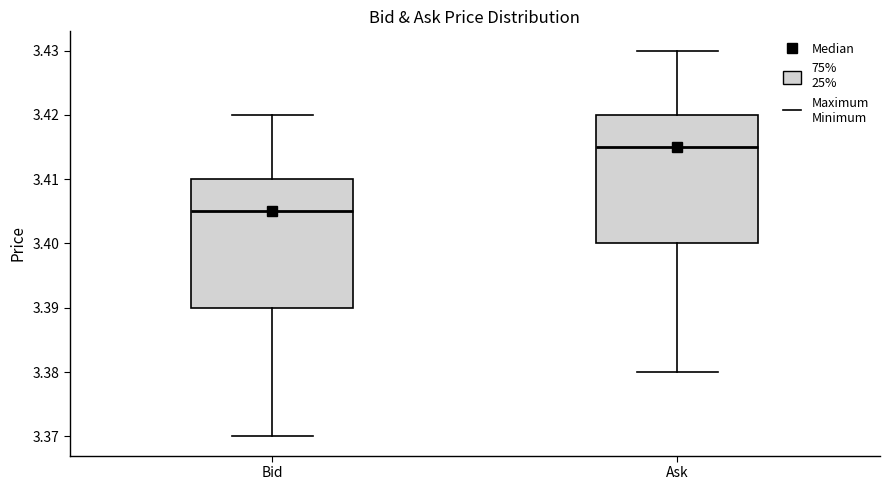

Where does the lower whisker of the box for Bid end on the y-axis? The values are not printed on the chart, so give them approximately, as read against the axis.

3.370